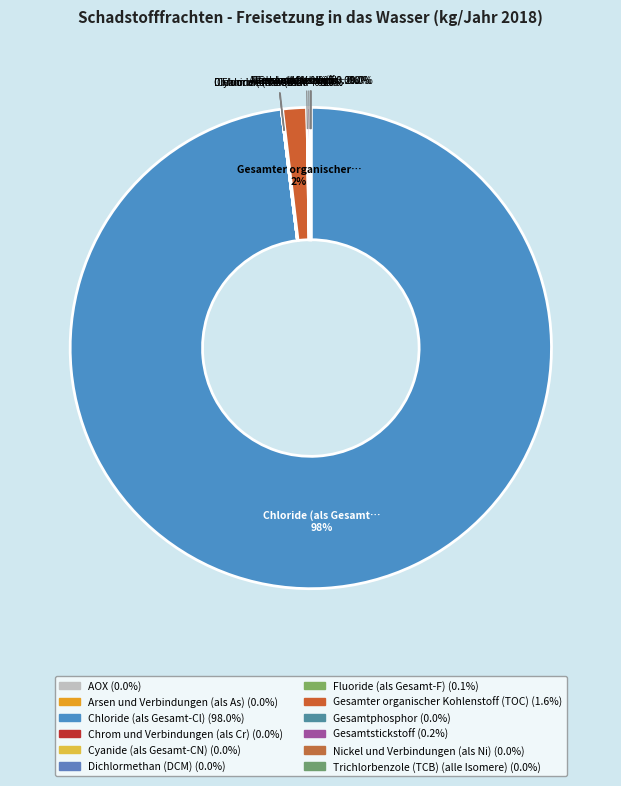

Combined, do Arsen und Verbindungen (als As) and Chrom und Verbindungen (als Cr) account for over 50%?

No